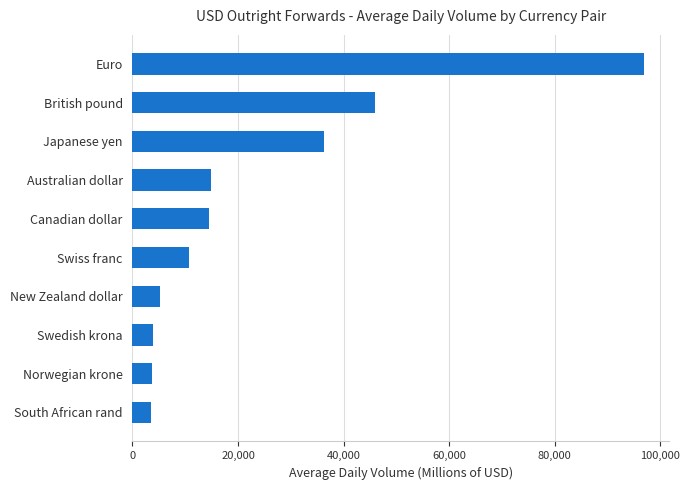

Are the bars horizontal?

Yes